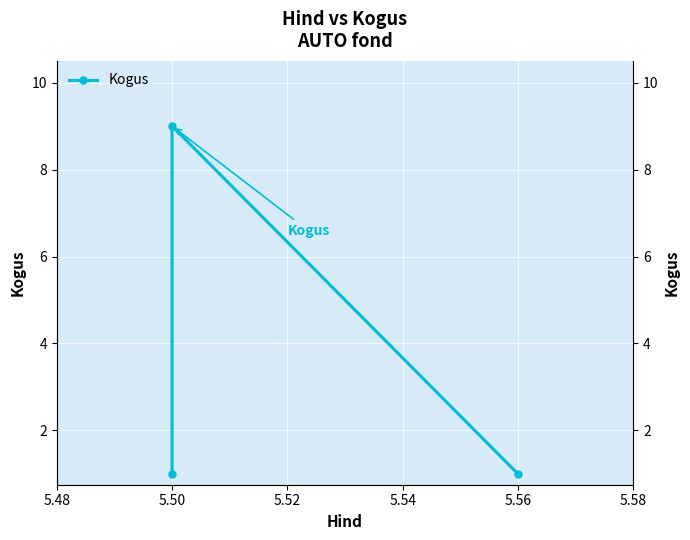

What is the average value?

4